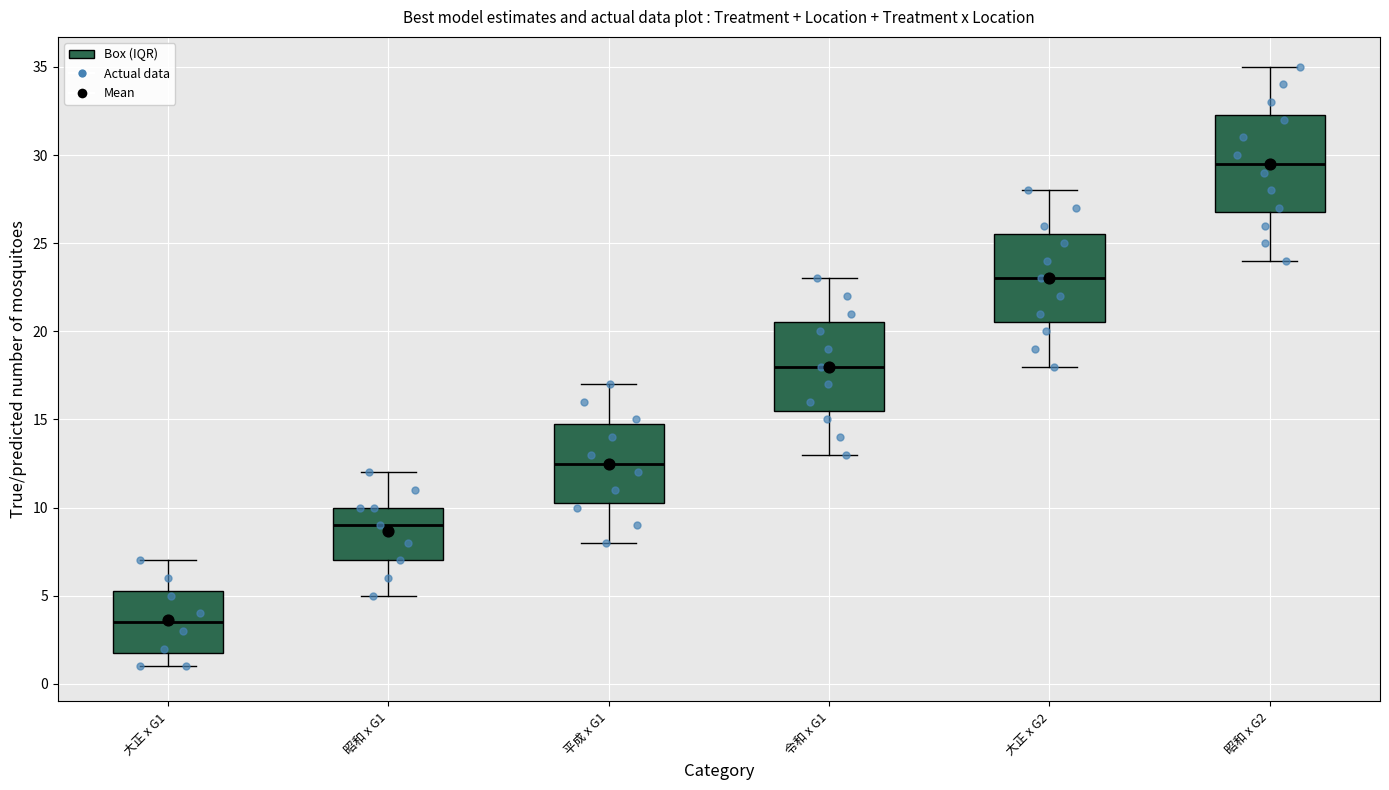

Reading left to right, read every box against the y-axis: the position of its median line, the range the box covers, and the ends of its whiskers. The values are not printed on the chart, so give them approximately, as read against the axis.

大正 x G1: median 3.5, box 2.0 to 5.5, whiskers 1.0 to 7.0
昭和 x G1: median 9.0, box 7.0 to 10.0, whiskers 5.0 to 12.0
平成 x G1: median 12.5, box 10.5 to 15.0, whiskers 8.0 to 17.0
令和 x G1: median 18.0, box 15.5 to 20.5, whiskers 13.0 to 23.0
大正 x G2: median 23.0, box 20.5 to 25.5, whiskers 18.0 to 28.0
昭和 x G2: median 29.5, box 27.0 to 32.5, whiskers 24.0 to 35.0